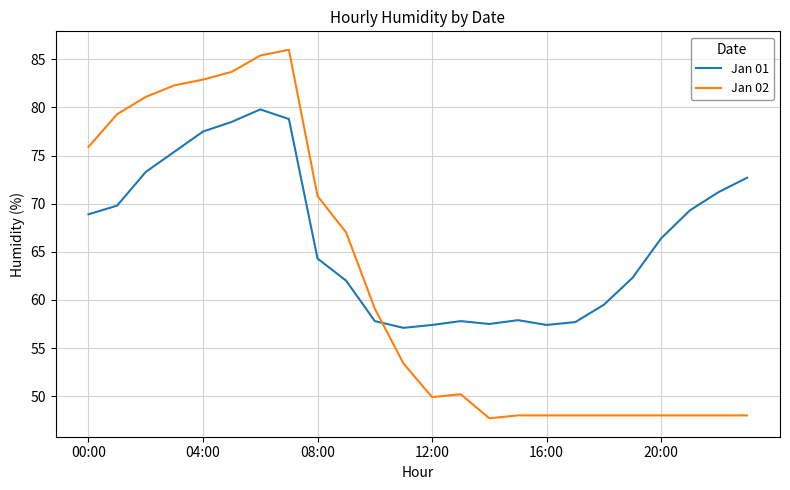

Which series ends up on top after the final intersection of Jan 01 and Jan 02?

Jan 01